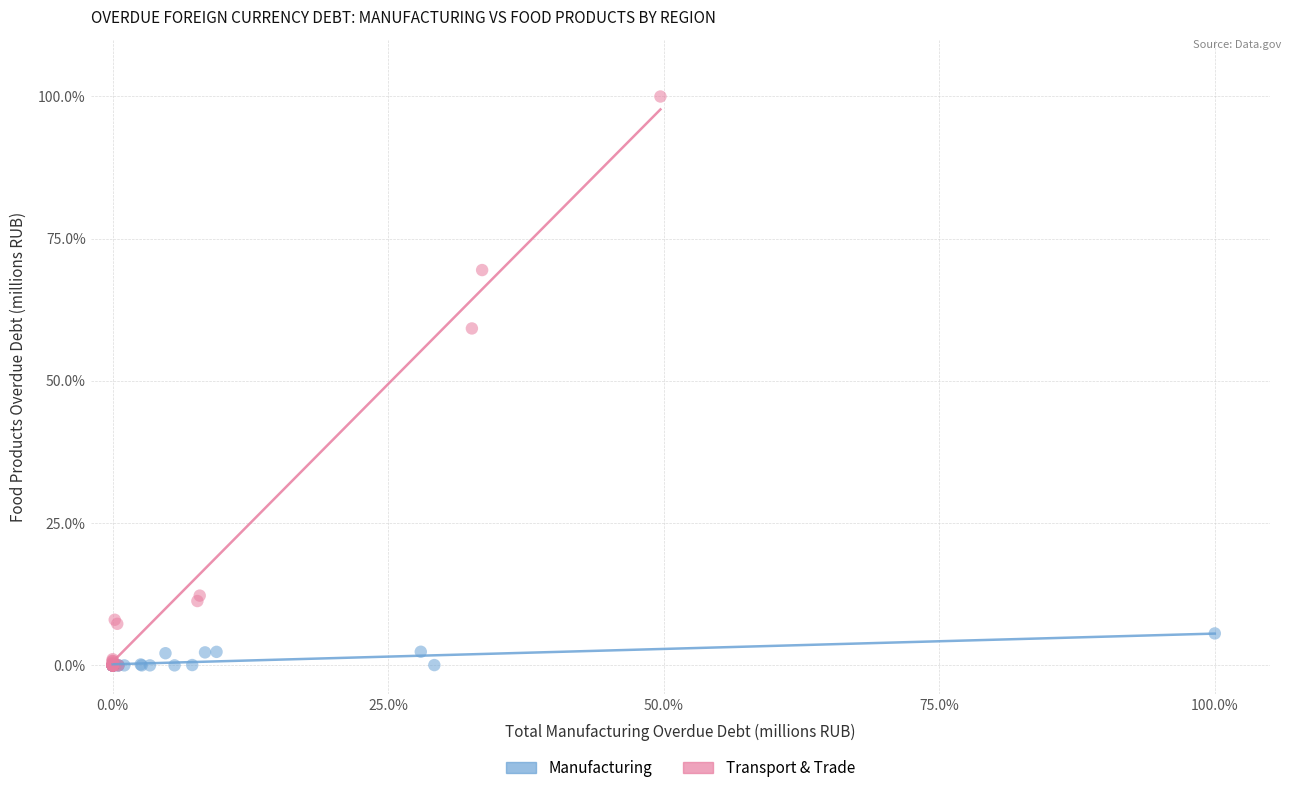

Which series reaches the maximum Y coordinate?

Transport & Trade